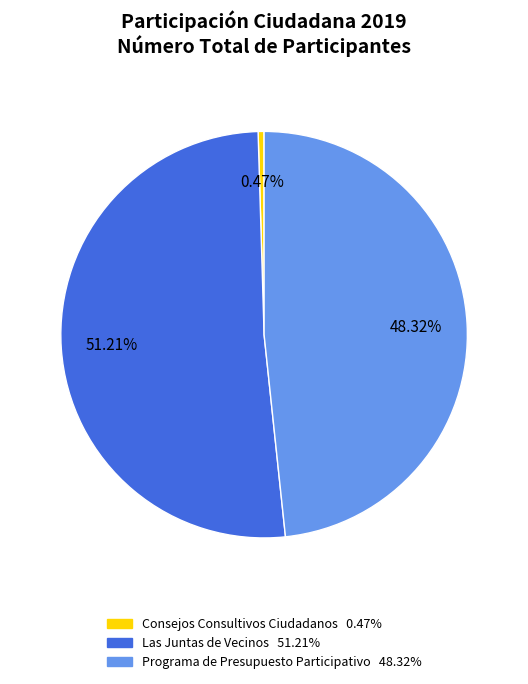

Does any single category account for the majority?

Yes